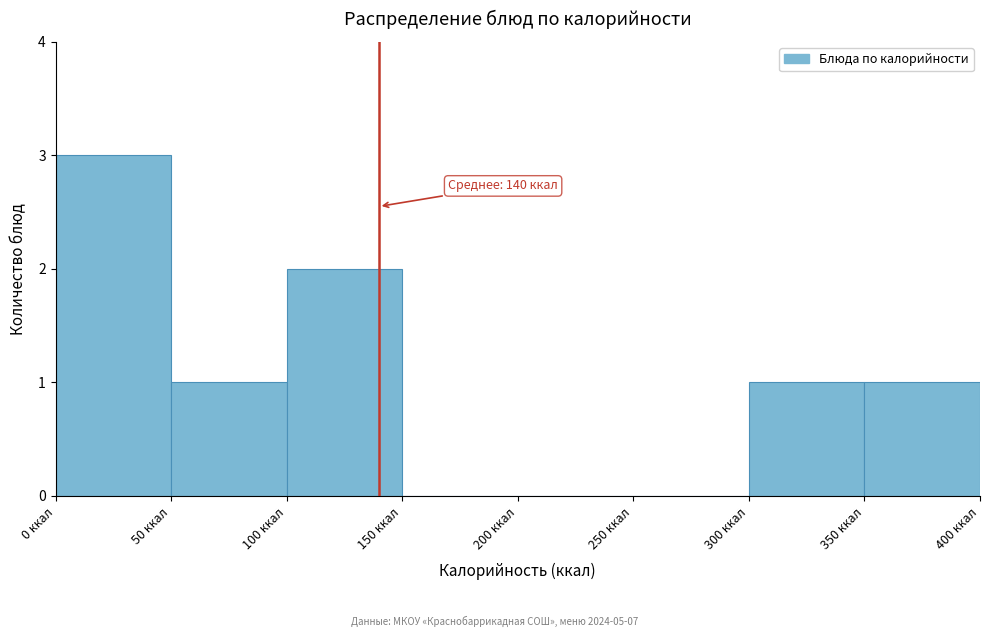

Which range on the x-axis has the tallest bar?

0 to 50